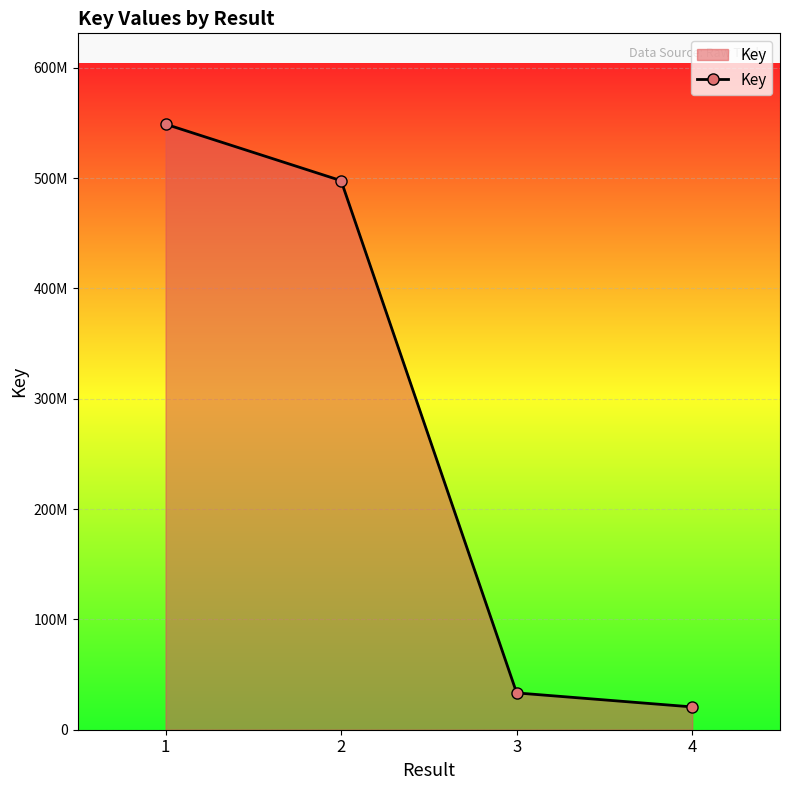

What is the value of the 4th point from the left?

20666331